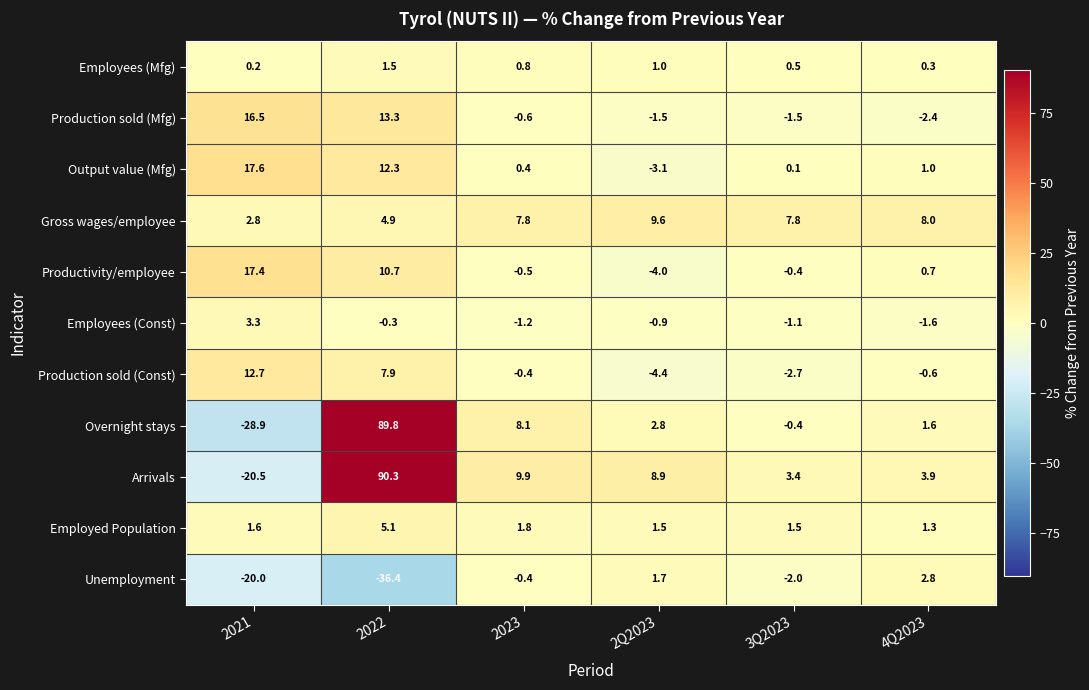

What is the total value across all series at 2Q2023?

11.6